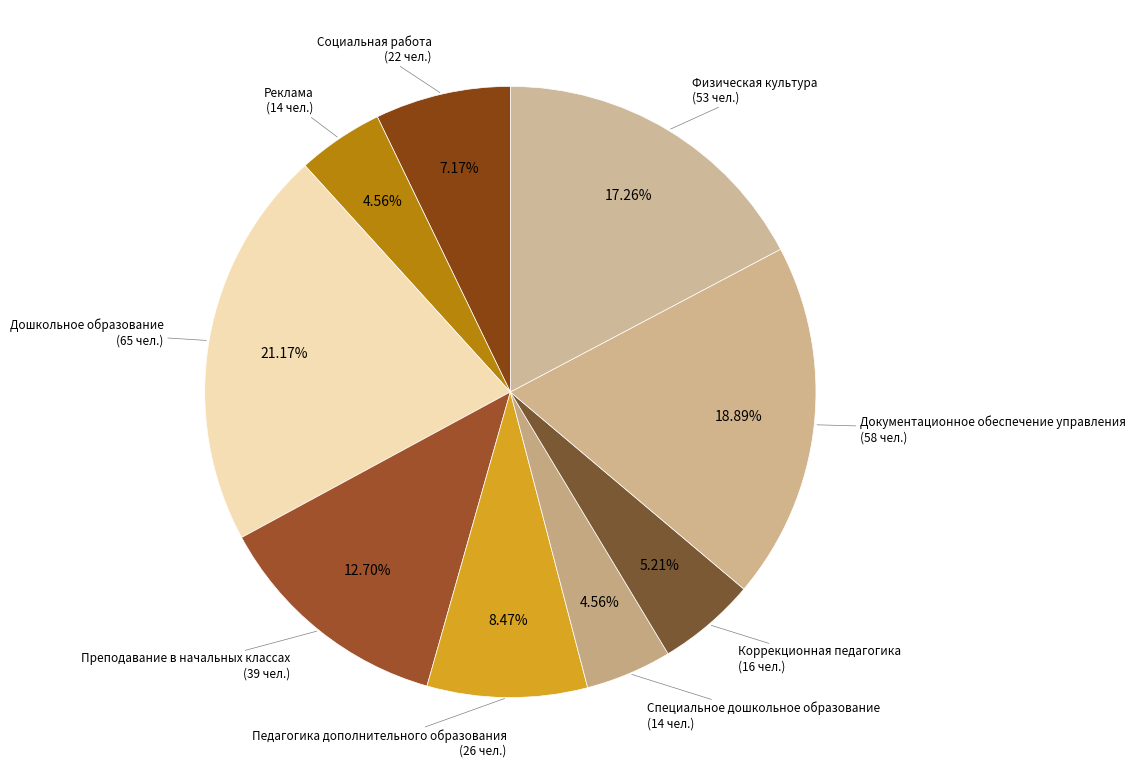

Rank the categories by value from highest to lowest.

Дошкольное образование, Документационное обеспечение управления, Физическая культура, Преподавание в начальных классах, Педагогика дополнительного образования, Социальная работа, Коррекционная педагогика, Реклама, Специальное дошкольное образование